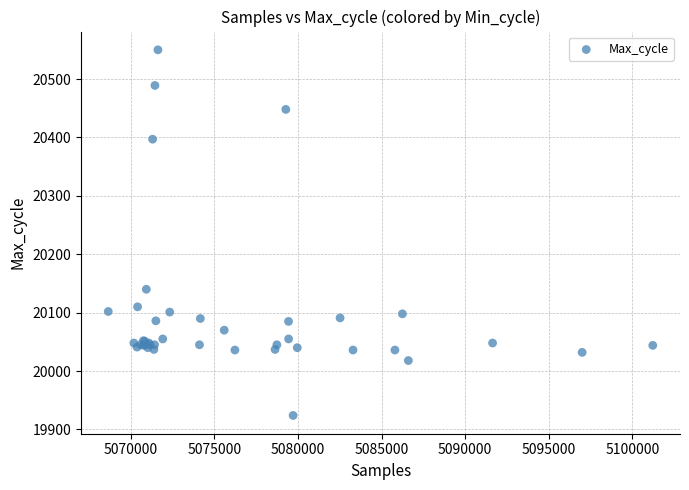

What Y value in the scatter plot is closest to 20237?

20140